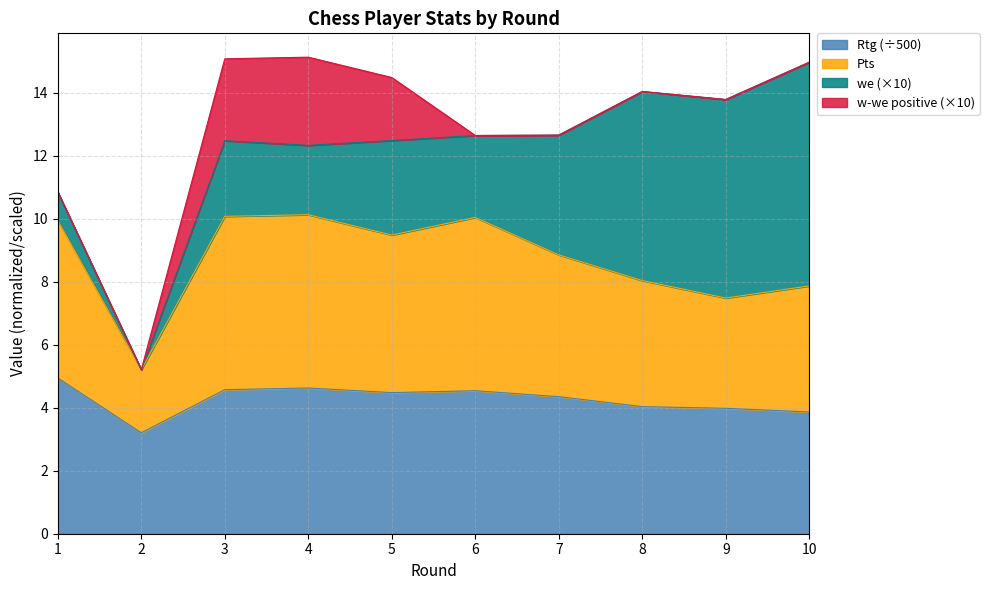

Which category has the lowest value in the Pts series?

2